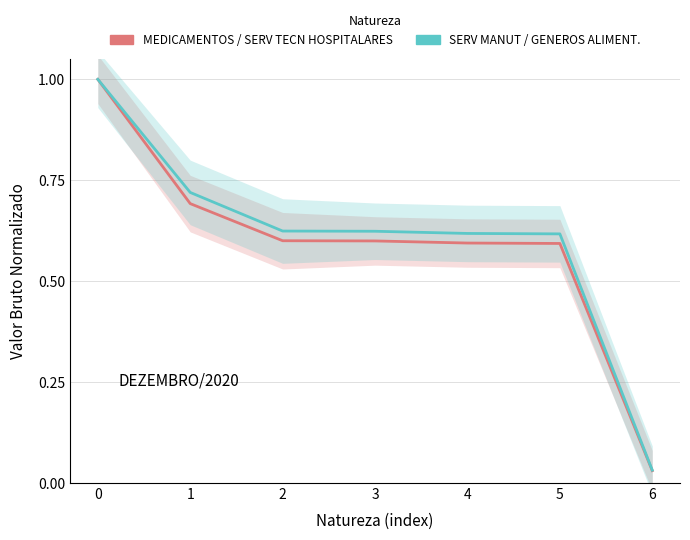

Where is SERV MANUT / GENEROS nearest to the value 0?

6